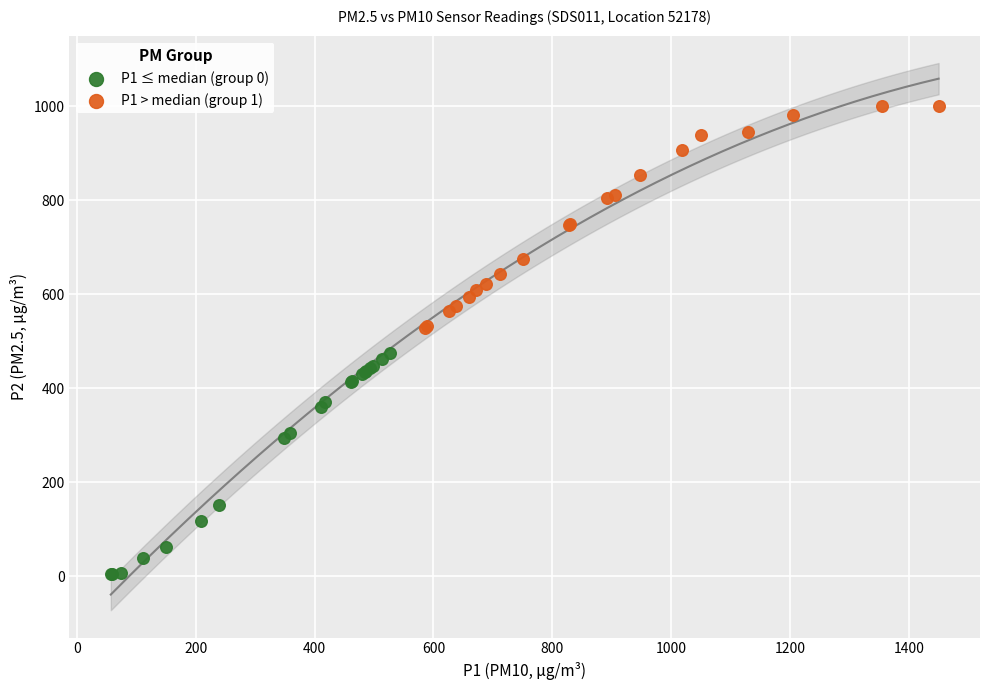

Which series reaches the maximum Y coordinate?

P1 > median (group 1)